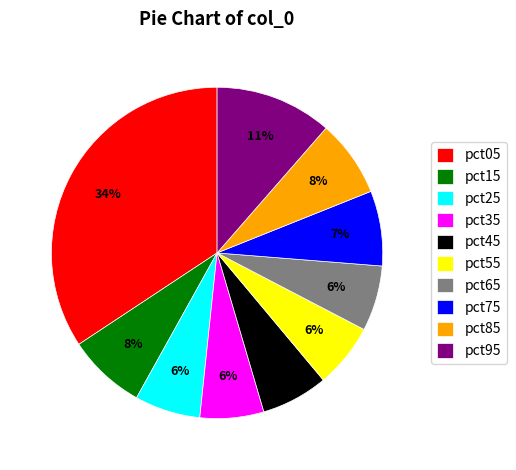

Count the number of slices in the pie.

10